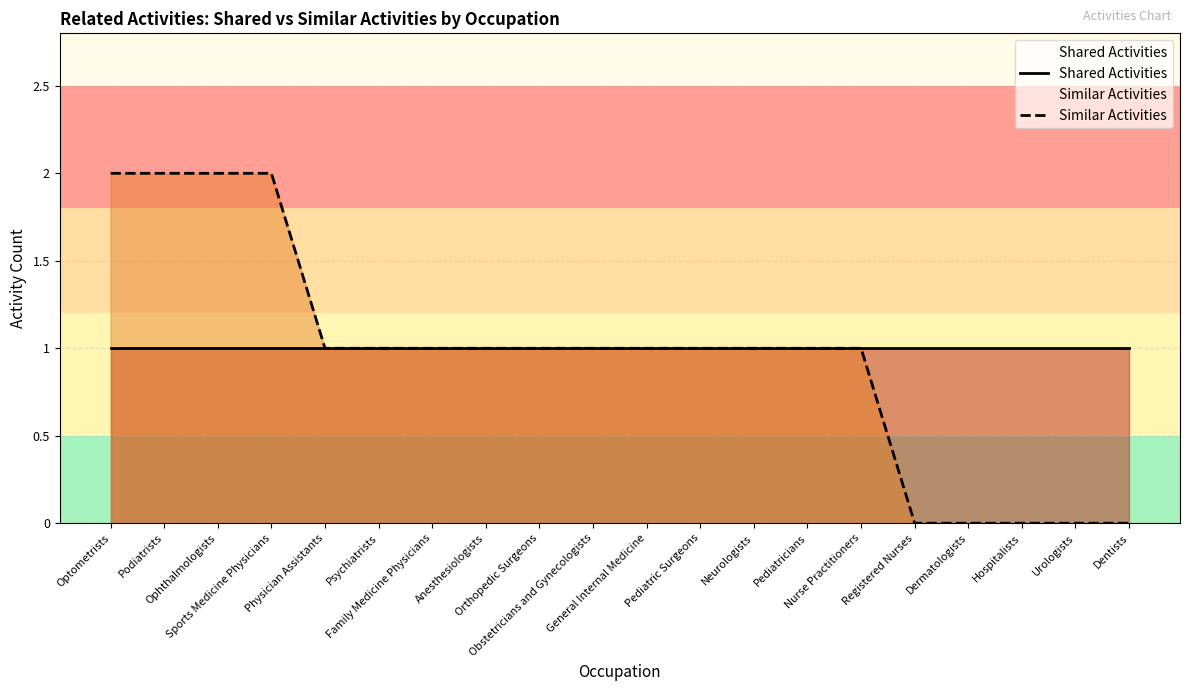

What is the sum of all Shared Activities values?

20